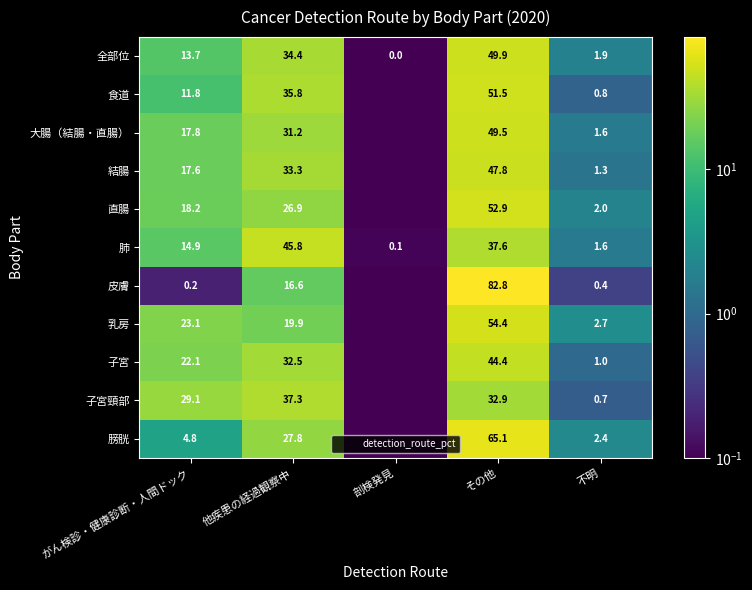

What is the difference between the second highest and second lowest values in the 結腸 series?

31.9